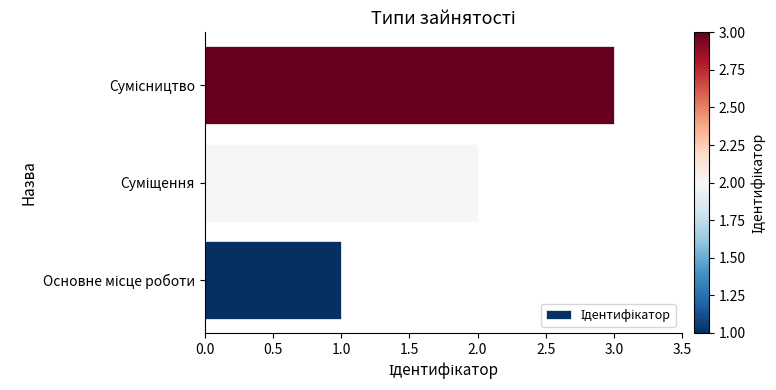

What is the greatest value displayed?

3